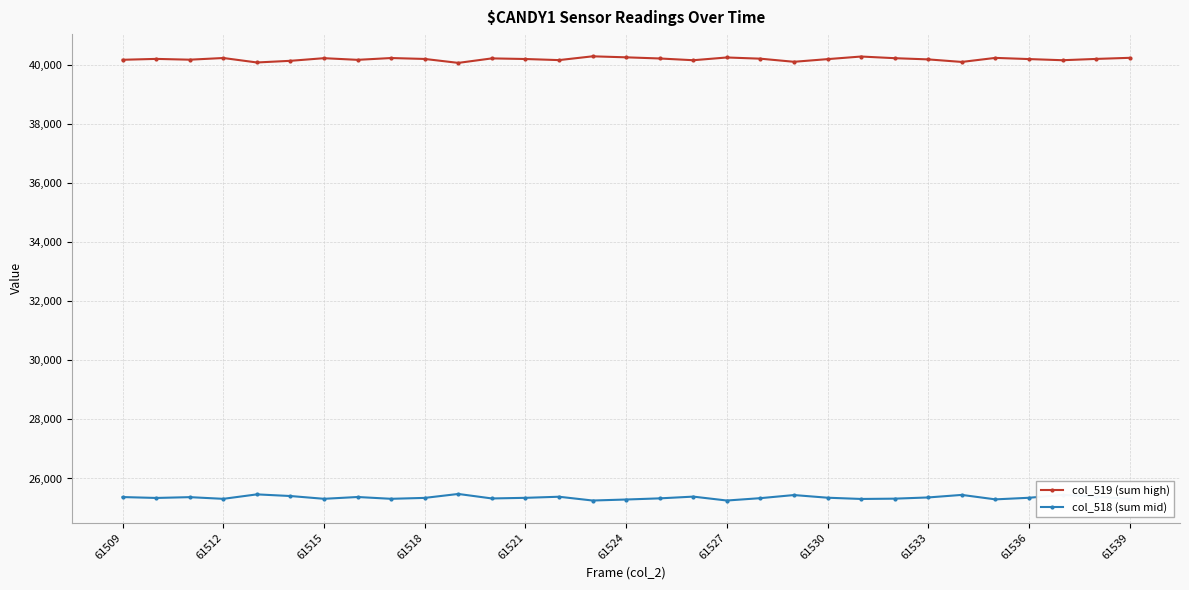

What is the value of the col_518 (sum mid) point at the 15th from the left?

25255